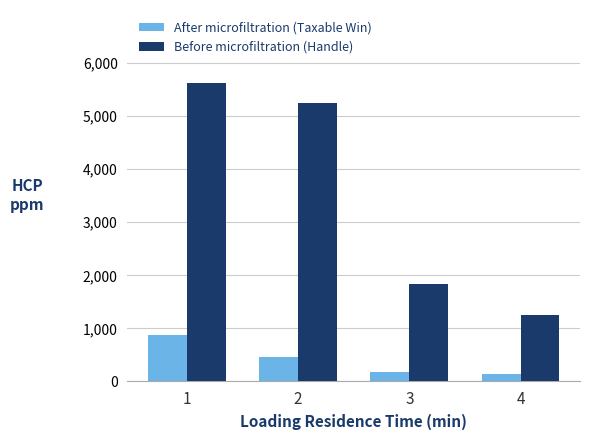

What is the sum of all Before microfiltration (Handle) values?

13978152.2